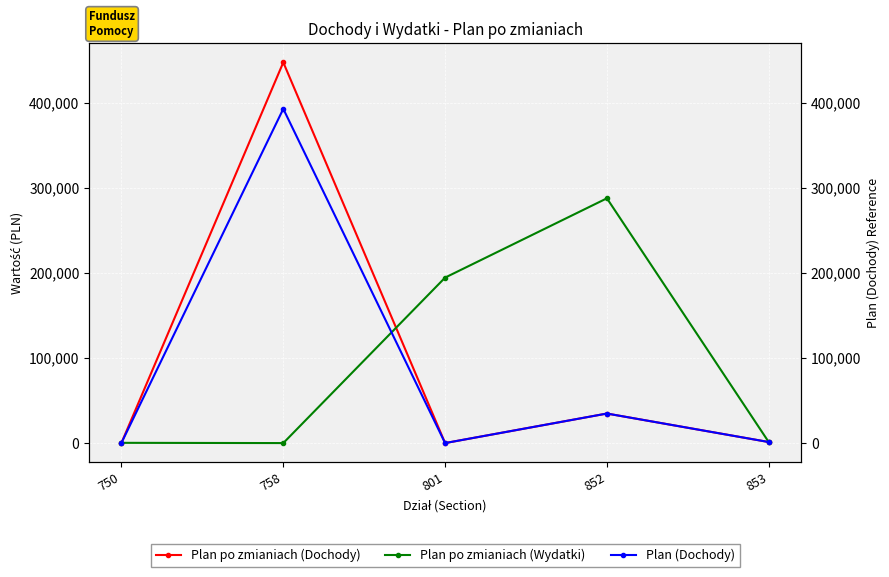

Rank the series by their maximum value, from highest to lowest.

Plan po zmianiach (Dochody), Plan (Dochody), Plan po zmianiach (Wydatki)